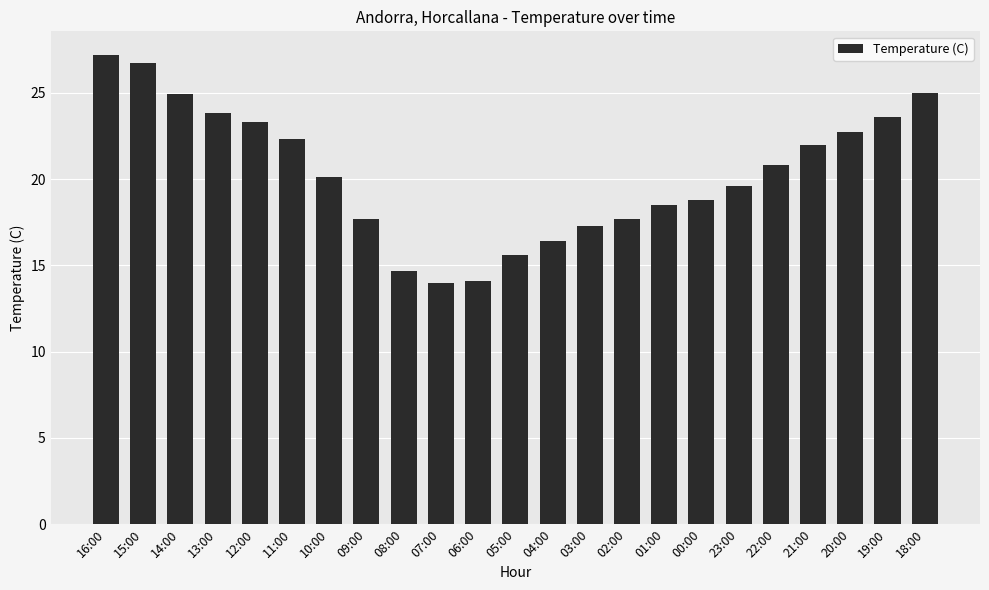

What is the value of the 3rd bar from the left?

24.9